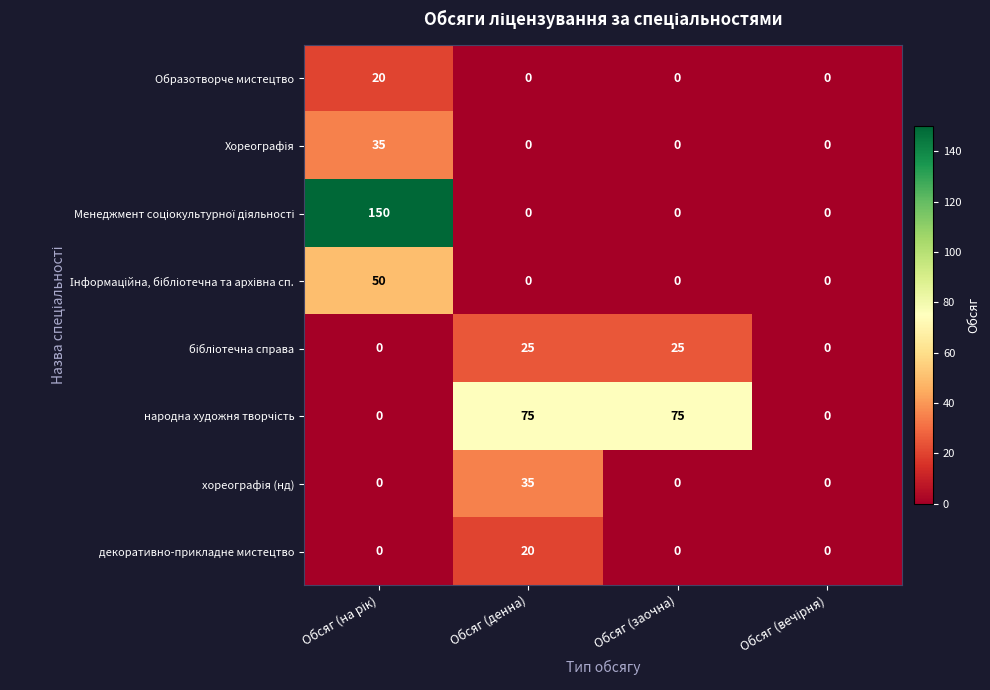

What is the highest value of the Образотворче мистецтво series?

20